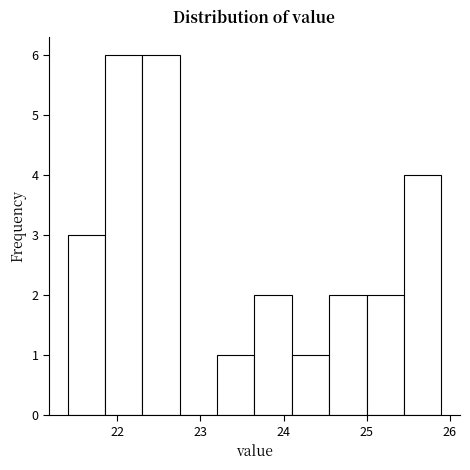

What is the height of the bar covering 24.55 to 25.00 on the x-axis? Neither the bar edges nor the heights are printed on the chart, so give them approximately, as read against the axes.

2